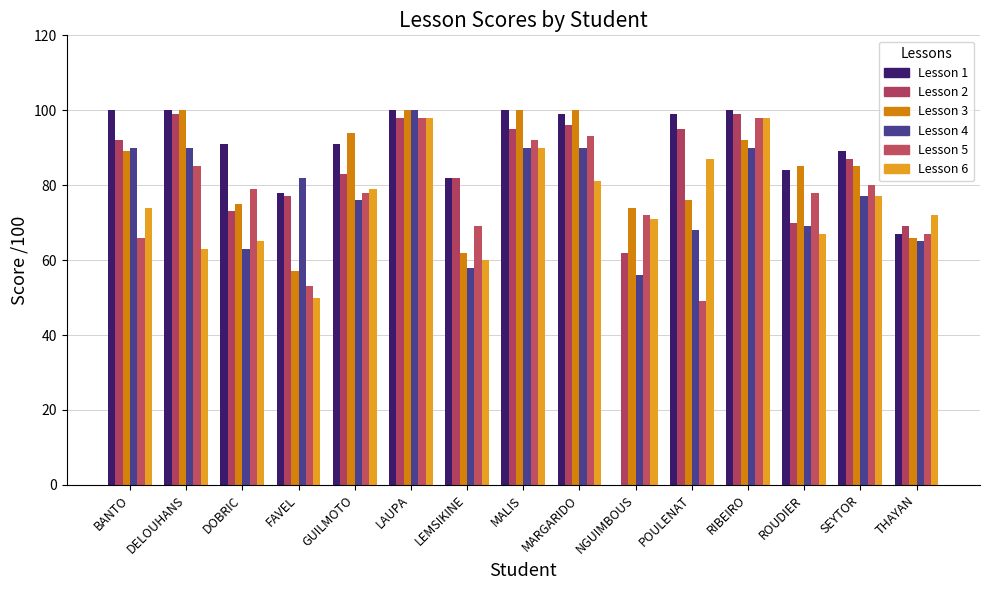

How many groups of bars are there?

15